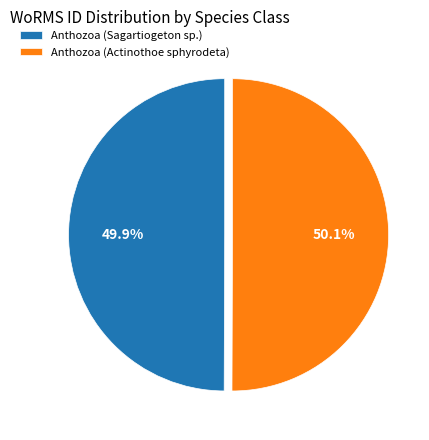

Combined, do Anthozoa (Sagartiogeton sp.) and Anthozoa (Actinothoe sphyrodeta) account for over 50%?

Yes